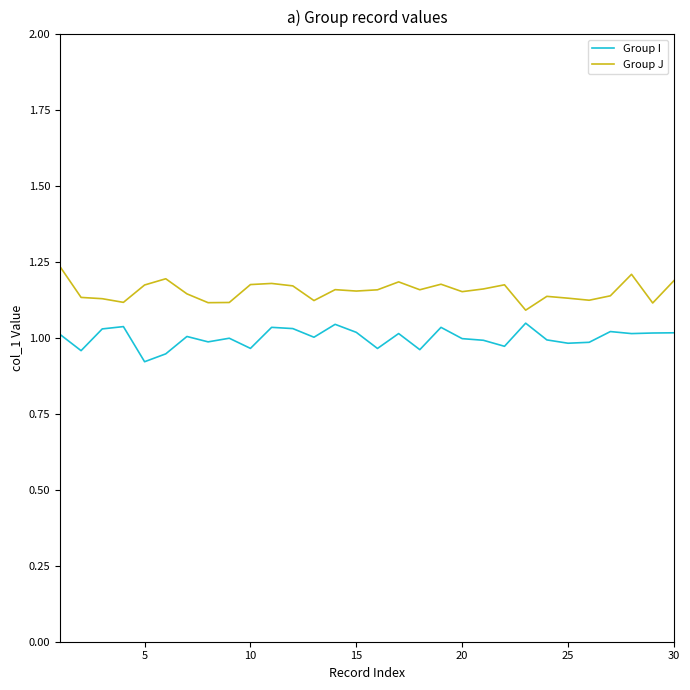

At how many categories does at least one series exceed 1?

30